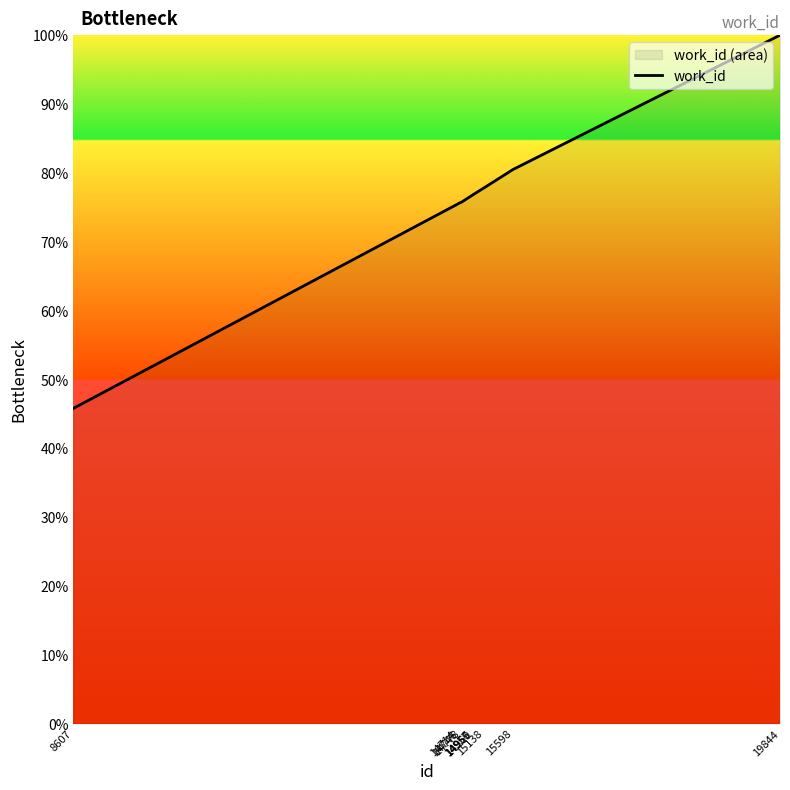

Rank the categories by value from lowest to highest.

8607, 14714, 14746, 14778, 14956, 14957, 14969, 15138, 15598, 19844